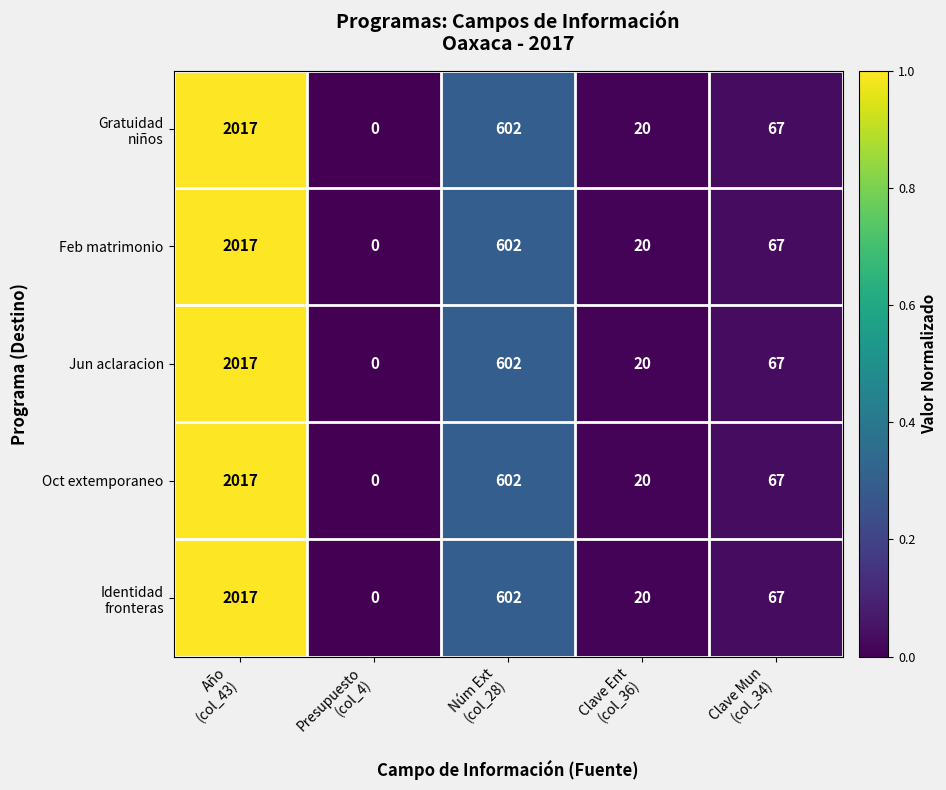

What is the difference between the maximum and minimum values in the Jun aclaracion series?

2017